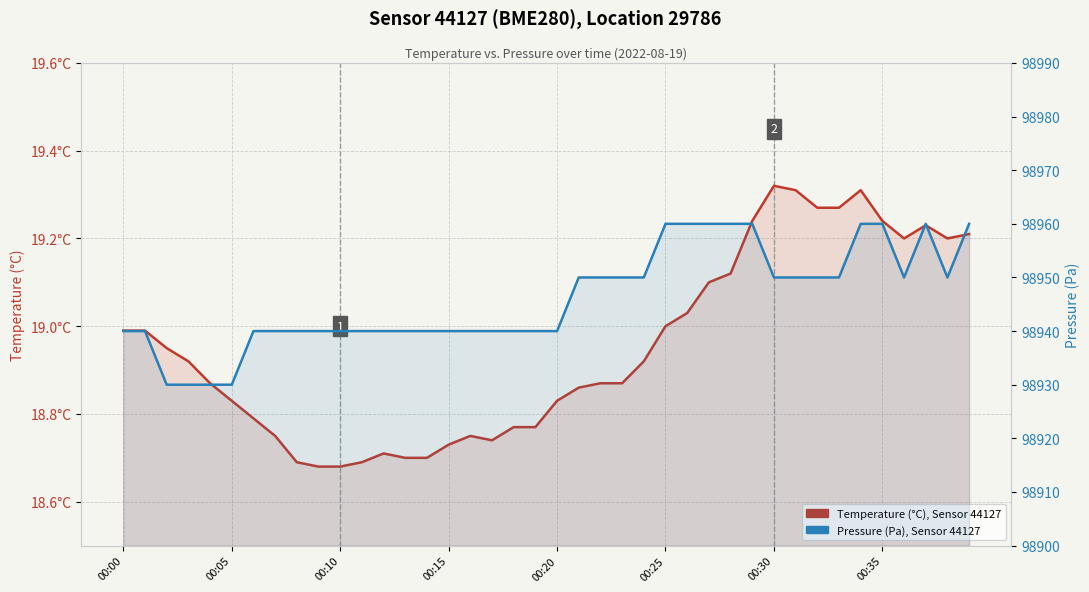

Which series has the widest spread of values?

Pressure (Pa)